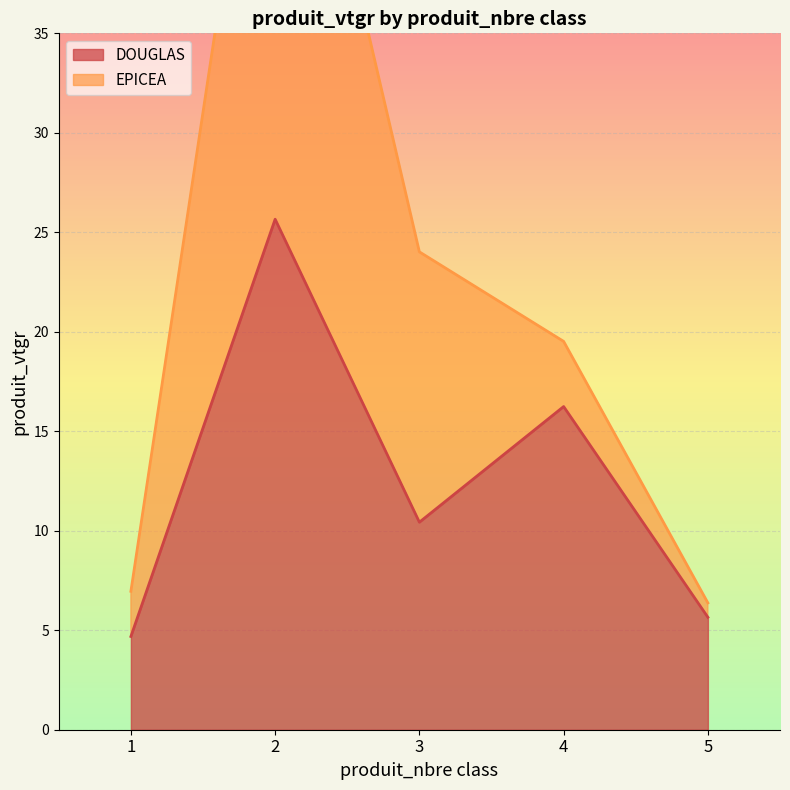

Reading left to right, transcribe all the data shown in this chart.

1=4.7	2=25.7	3=10.4	4=16.2	5=5.7